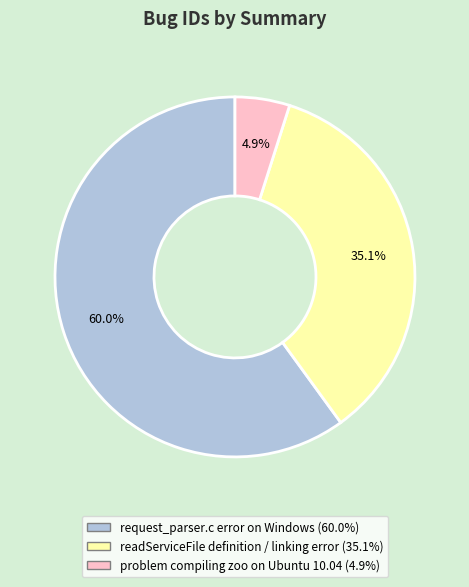

Combined, do request_parser.c error on Windows and problem compiling zoo on Ubuntu 10.04 account for over 50%?

Yes